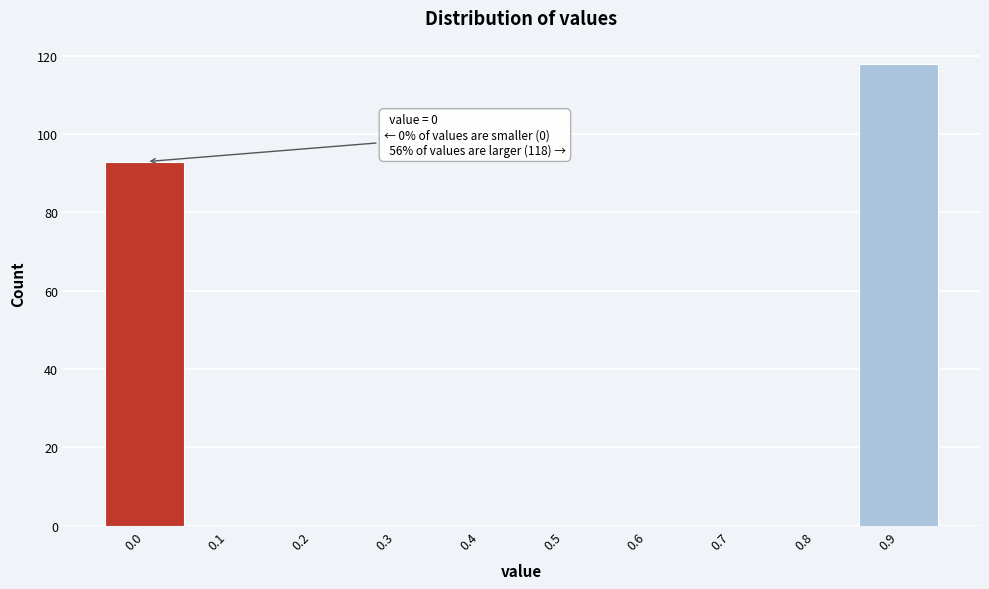

Reading left to right, list all the values displayed in this chart.

0.0=93	0.1=0	0.2=0	0.3=0	0.4=0	0.5=0	0.6=0	0.7=0	0.8=0	0.9=118